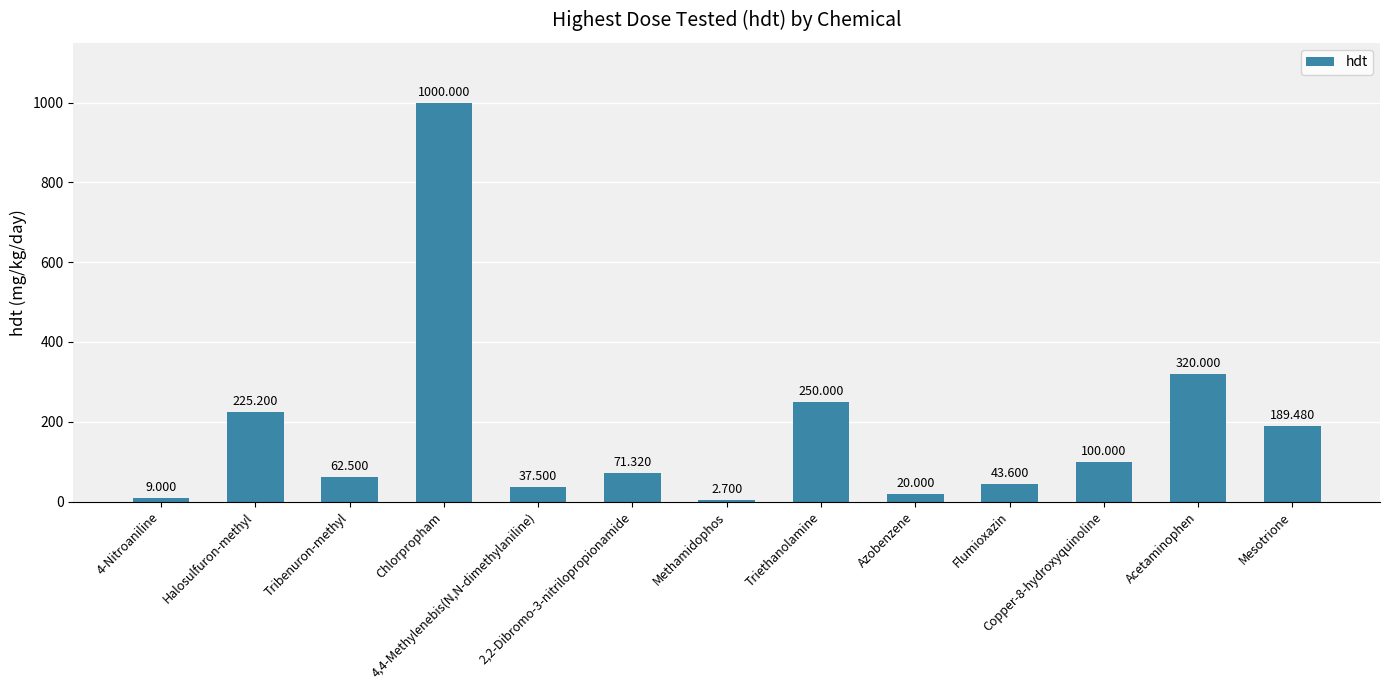

How many distinct data groups are displayed?

1